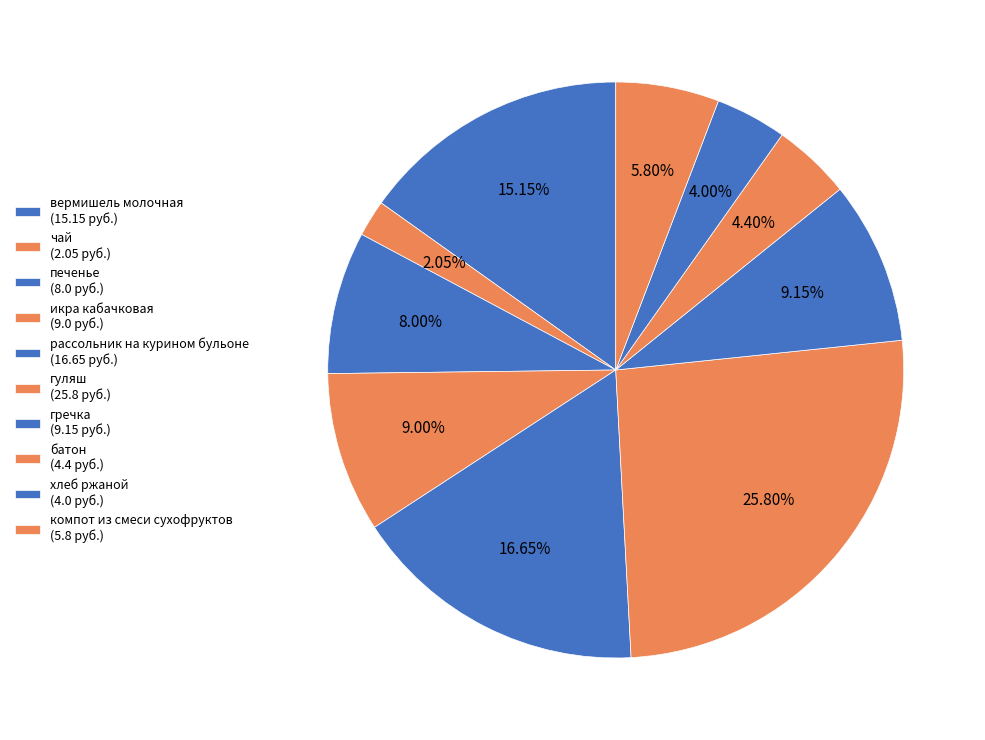

Which slice is the smallest?

чай